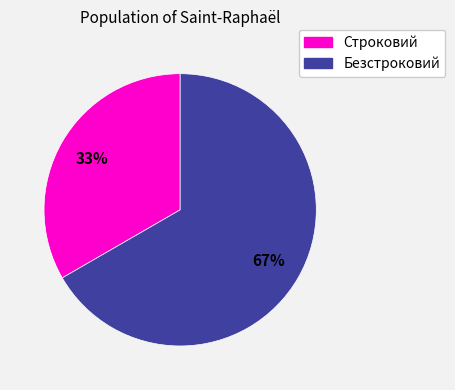

To the nearest percent, what is the combined percentage of Строковий and Безстроковий?

100%